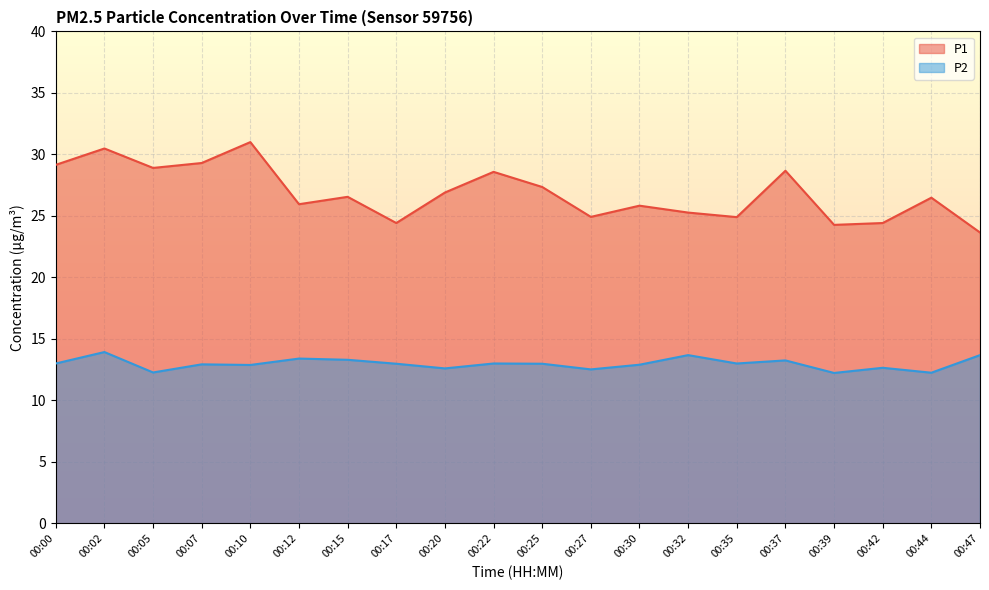

How many lines are shown in the chart?

2